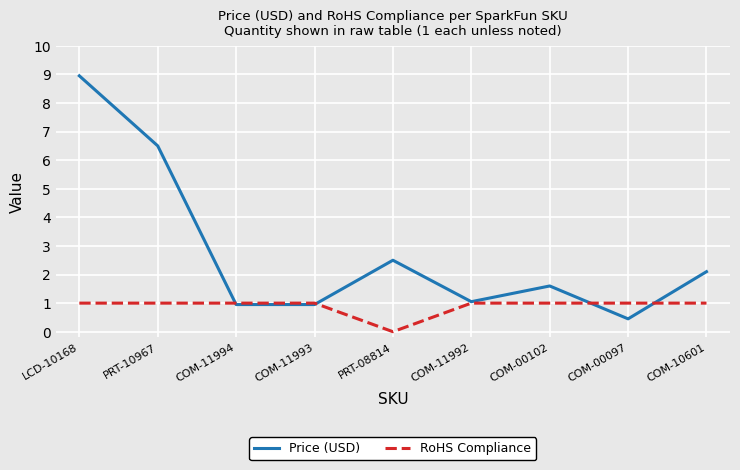

True or false: RoHS Compliance and Price (USD) cross at least once.

True